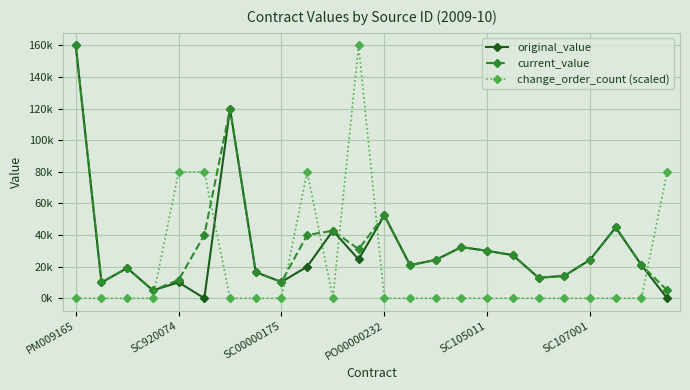

Reading left to right, extract all data points from this chart.

original_value: 160000.0	10000.0	19090.0	5000.0	10060.0	0.0	120000.0	16500.0	10304.6	20000.0	42750.0	24557.5	52466.1	20965.3	24250.0	32380.0	30000.0	27280.0	12950.0	14132.0	24345.0	44850.2	21000.0	0.0
current_value: 160000.0	10000.0	19090.0	5000.0	11560.0	40000.0	120000.0	16500.0	10304.6	40000.0	42750.0	31084.5	52466.1	20965.3	24250.0	32380.0	30000.0	27280.0	12950.0	14132.0	24345.0	44850.2	21000.0	5000.0
change_order_count (scaled): 0.0	0.0	0.0	0.0	80000.0	80000.0	0.0	0.0	0.0	80000.0	0.0	160000.0	0.0	0.0	0.0	0.0	0.0	0.0	0.0	0.0	0.0	0.0	0.0	80000.0